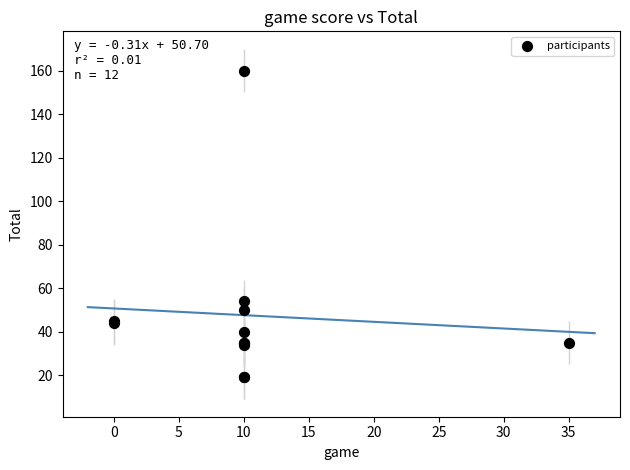

What Y value in the scatter plot is closest to 89?

54